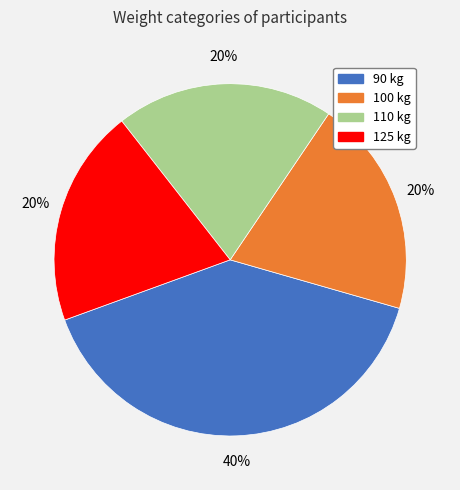

Is there any slice that represents more than half of the pie?

No